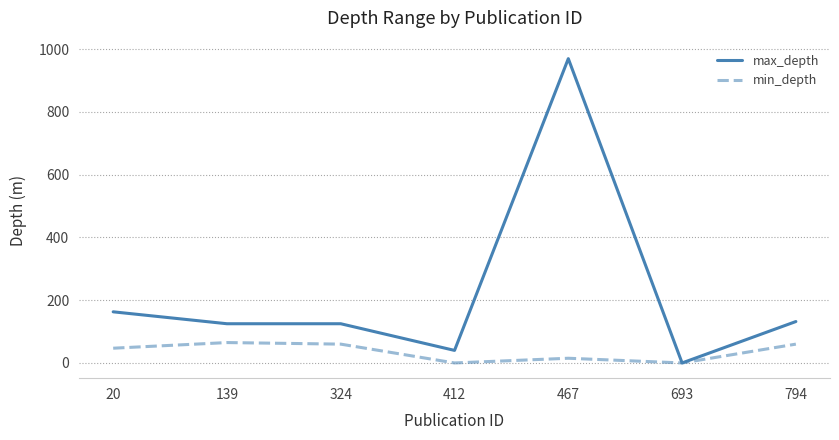

The value of max_depth at 467 is 970. True or false?

True